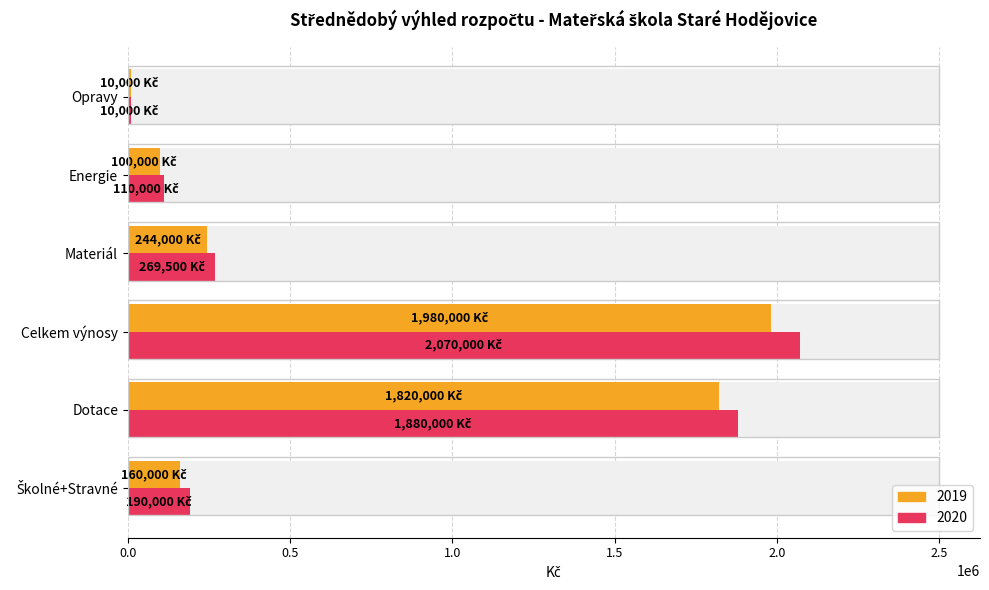

What is the difference between the second highest and minimum values in the 2020 series?

1870000